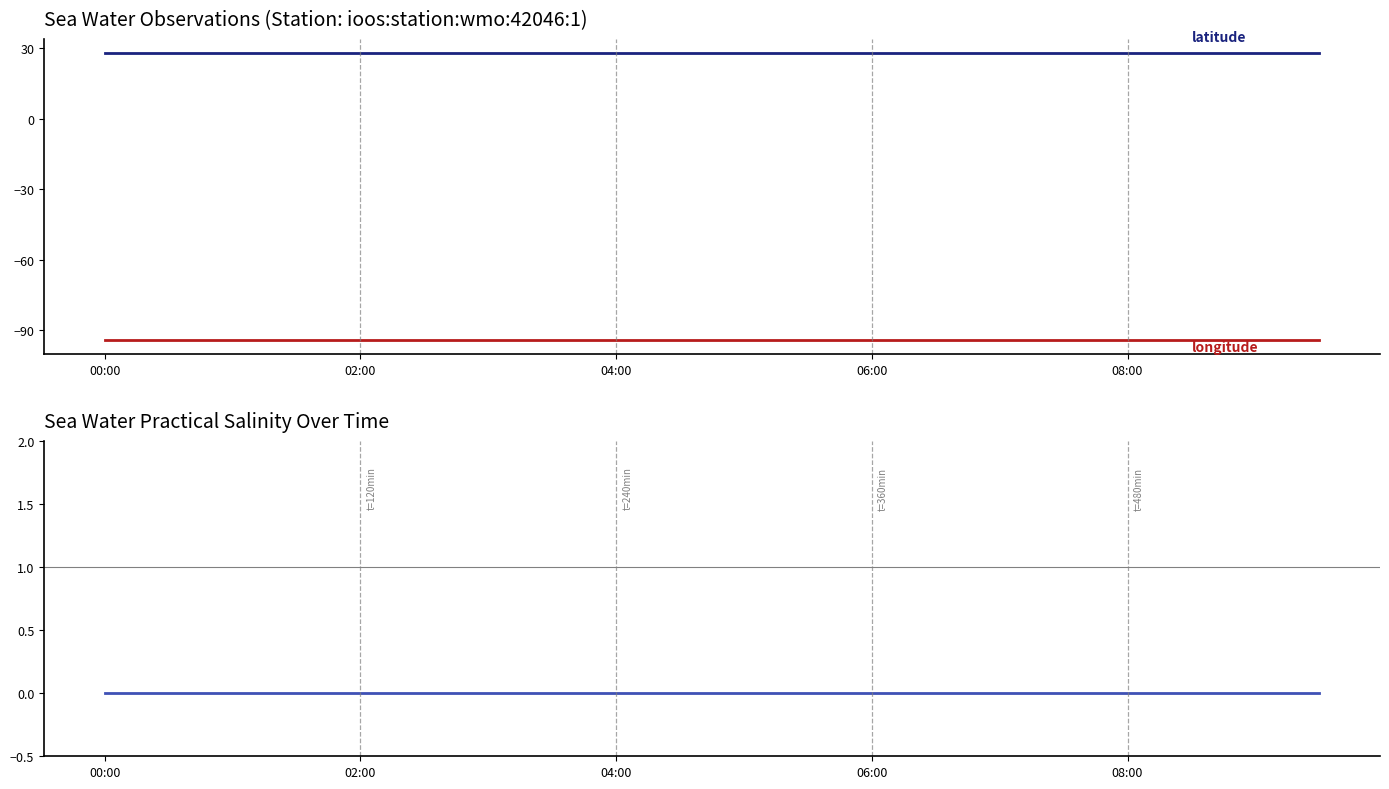

True or false: sea_water_practical_salinity and longitude intersect in this chart.

False